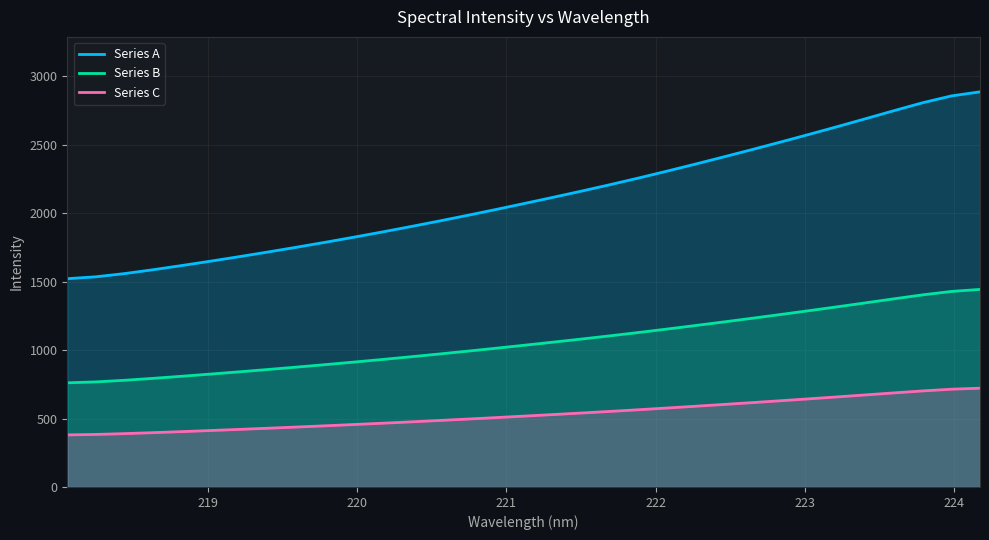

Which series has the largest range (max minus min)?

Series A